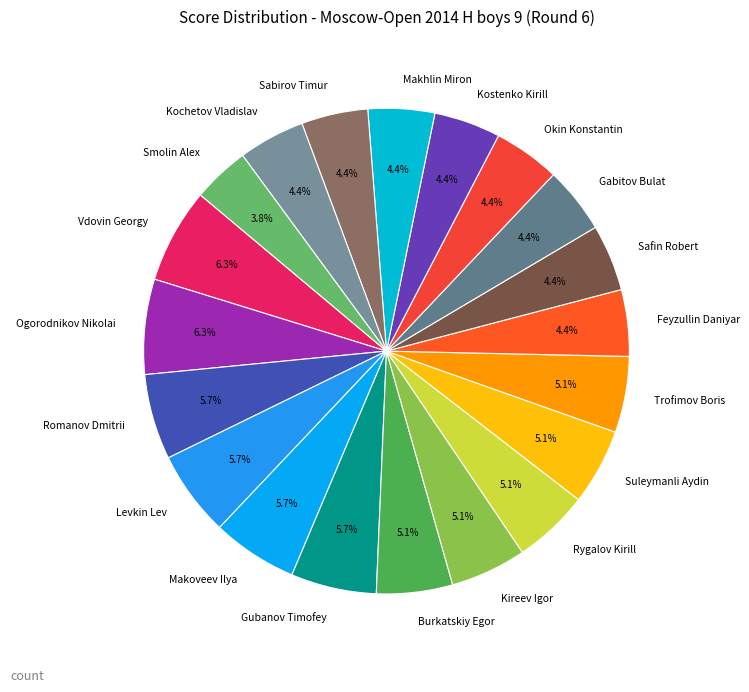

Which has a higher value, Kireev Igor or Makoveev Ilya?

Makoveev Ilya